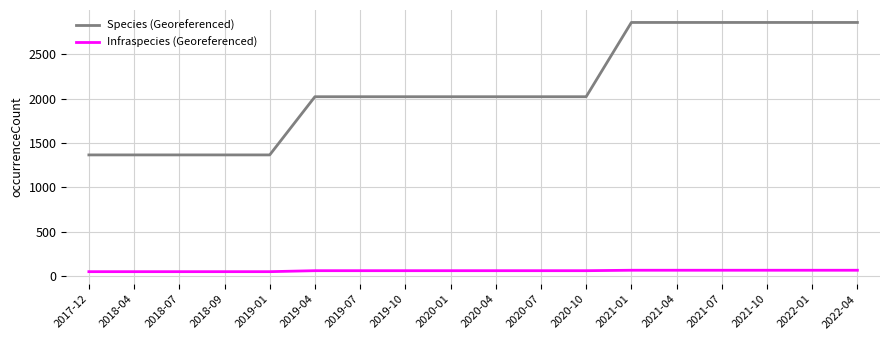

True or false: Infraspecies (Georeferenced) and Species (Georeferenced) cross at least once.

False